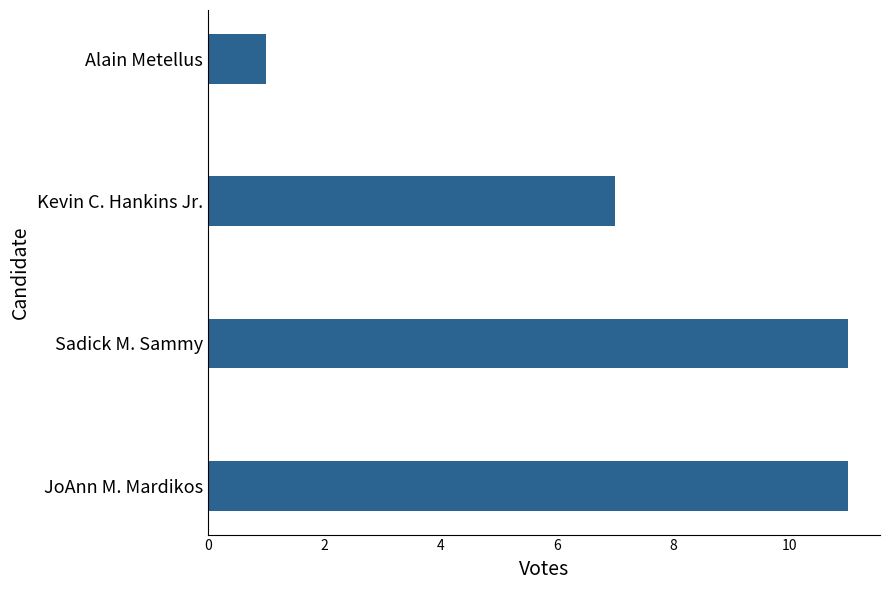

At which category does the chart reach its minimum across all series?

Alain Metellus